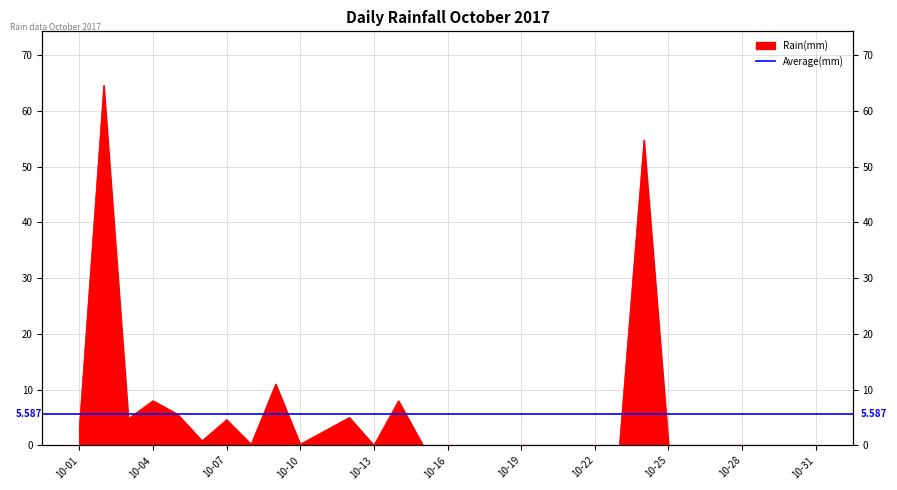

What is the change in value from 2017-10-11 to 2017-10-19?

-2.6